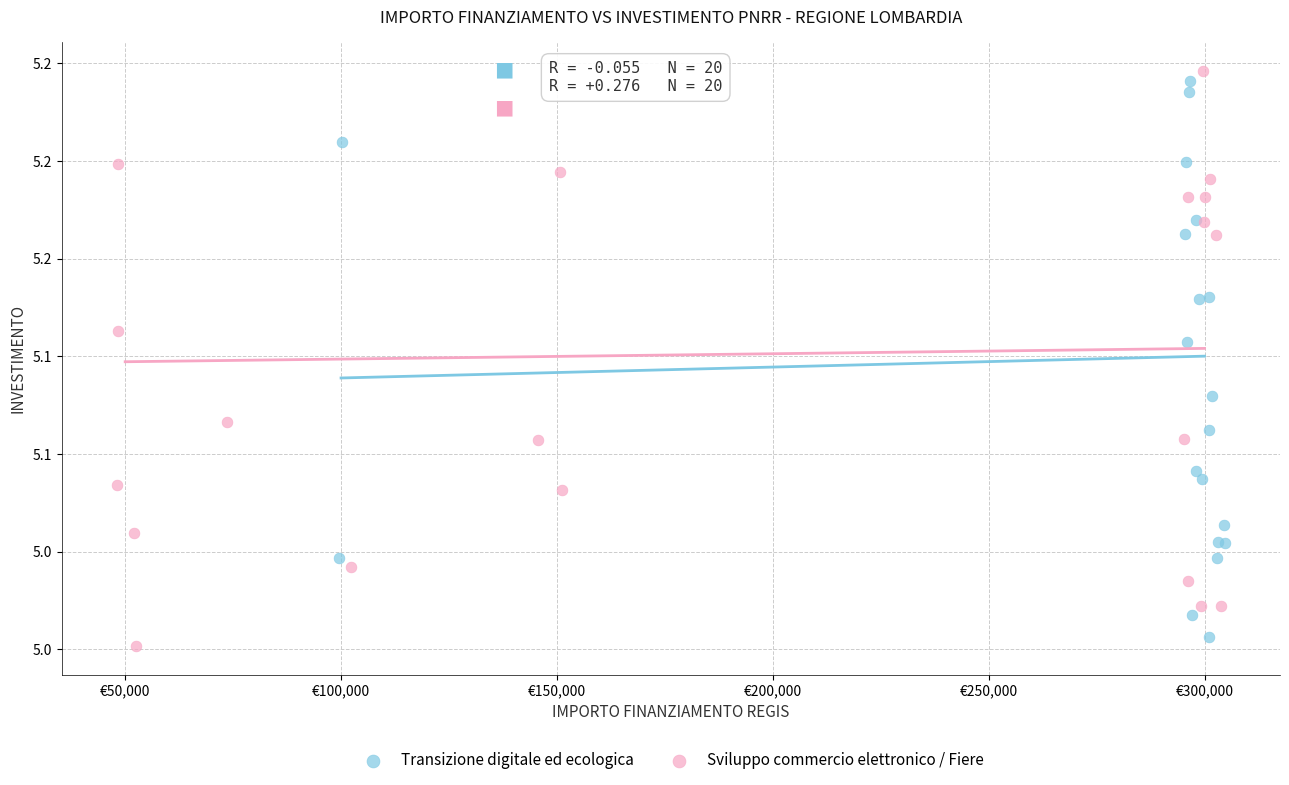

Which series contains the lowest Y value?

Sviluppo commercio elettronico / Fiere